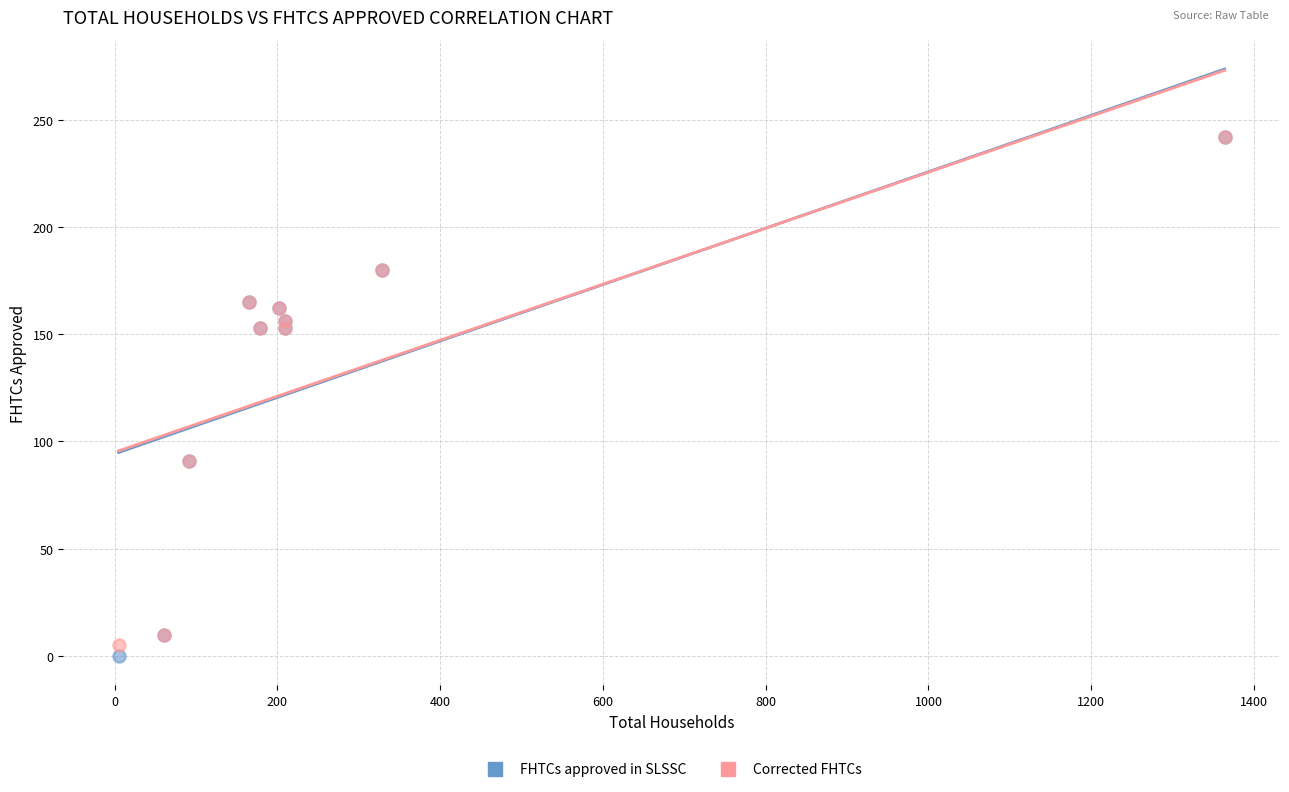

What are all the series names shown in the legend?

FHTCs approved in SLSSC, Corrected FHTCs